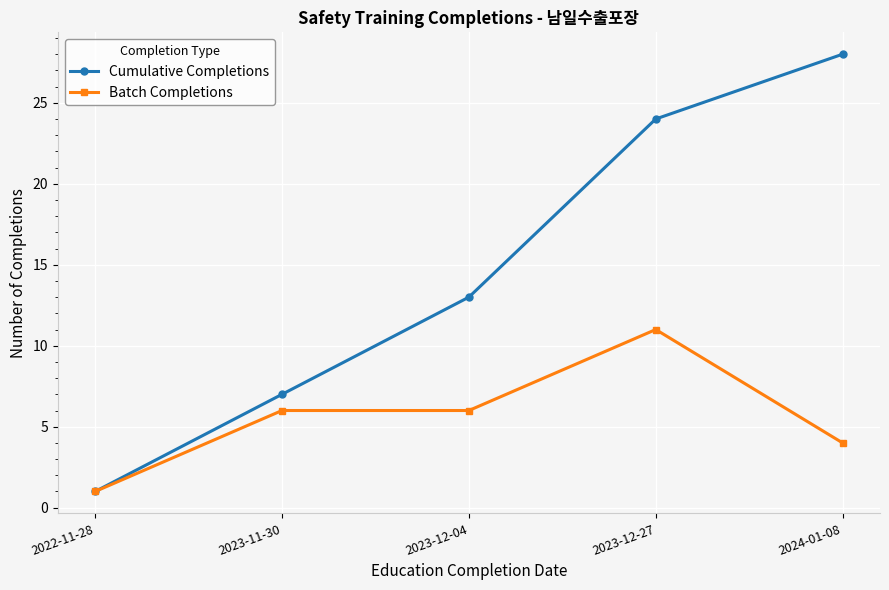

Reading left to right, extract all data points from this chart.

Cumulative Completions: 2022-11-28=1	2023-11-30=7	2023-12-04=13	2023-12-27=24	2024-01-08=28
Batch Completions: 2022-11-28=1	2023-11-30=6	2023-12-04=6	2023-12-27=11	2024-01-08=4